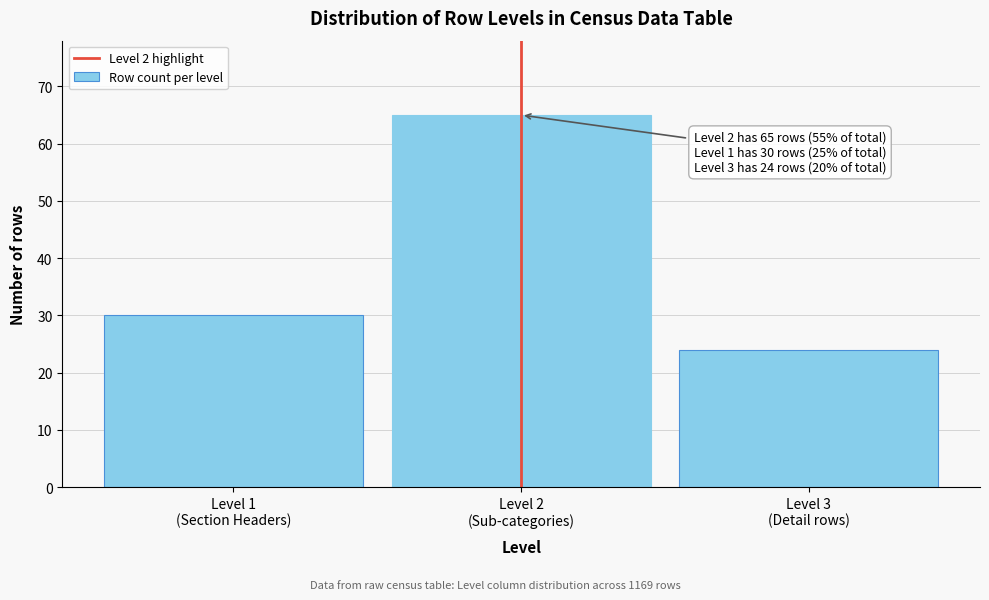

Reading right to left, transcribe all the data shown in this chart.

24	65	30